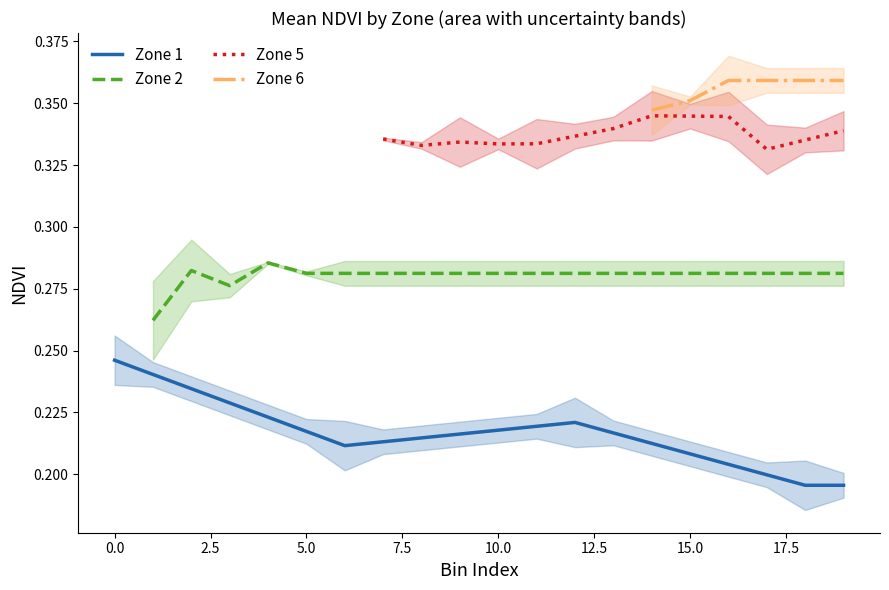

What is the total value across all series at 18?

1.2